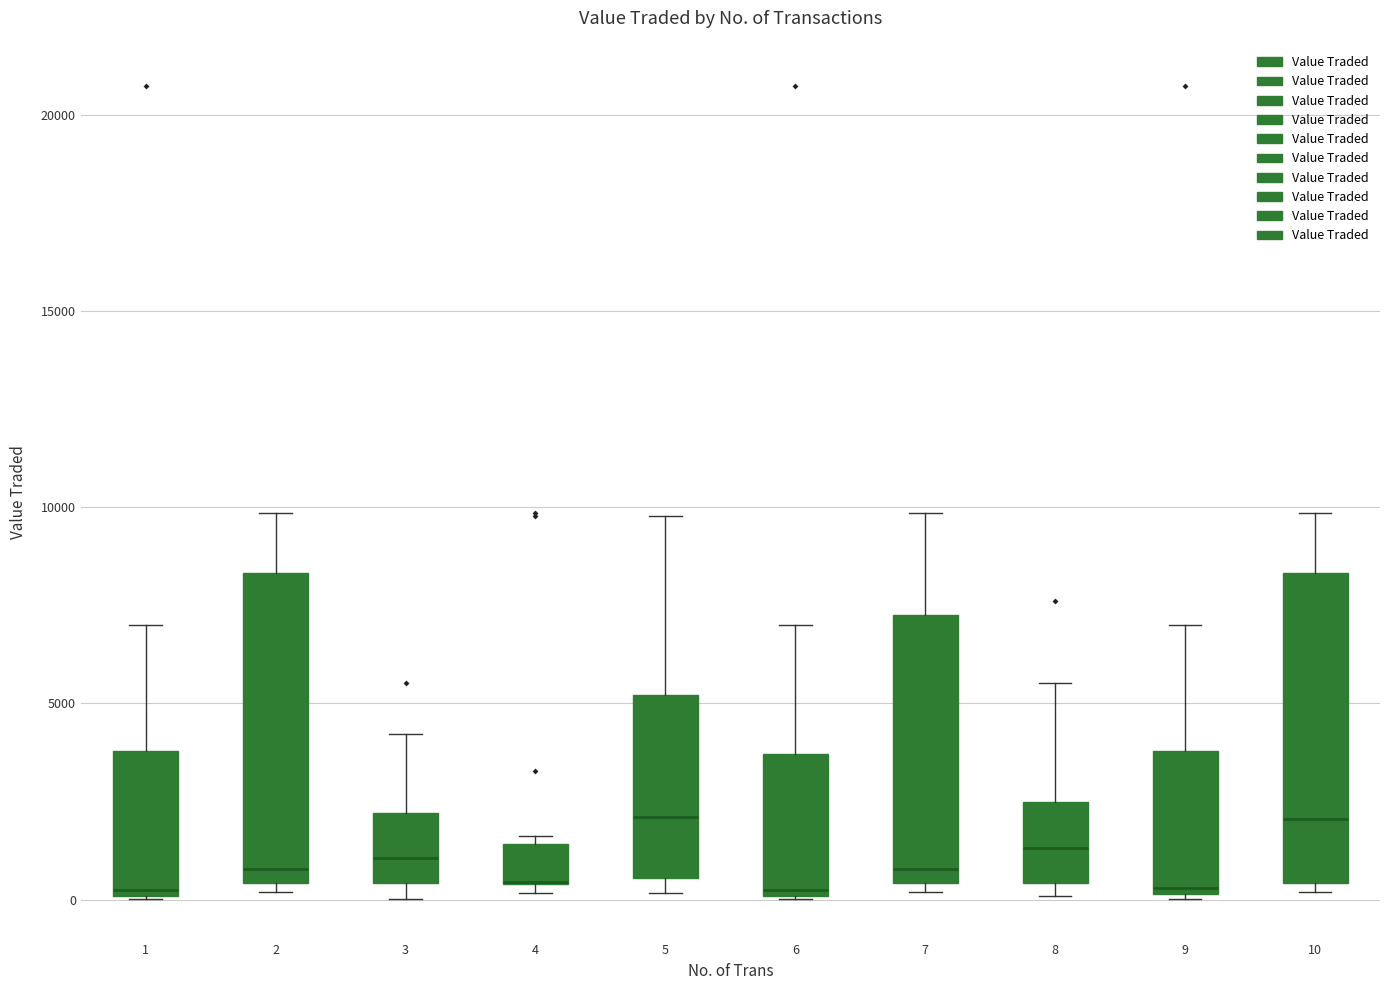

Reading left to right, read every box against the y-axis: the position of its median line, the range the box covers, and the ends of its whiskers. The values are not printed on the chart, so give them approximately, as read against the axis.

1: median 0, box 0 to 4000, whiskers 0 to 7000
2: median 1000, box 500 to 8500, whiskers 0 to 10000
3: median 1000, box 500 to 2000, whiskers 0 to 4000
4: median 500 (drawn on the box's lower edge), box 500 to 1500, whiskers 0 to 1500 (just above the box's upper edge)
5: median 2000, box 500 to 5000, whiskers 0 to 10000
6: median 0, box 0 to 3500, whiskers 0 to 7000
7: median 1000, box 500 to 7500, whiskers 0 to 10000
8: median 1500, box 500 to 2500, whiskers 0 to 5500
9: median 500, box 0 to 4000, whiskers 0 to 7000
10: median 2000, box 500 to 8500, whiskers 0 to 10000